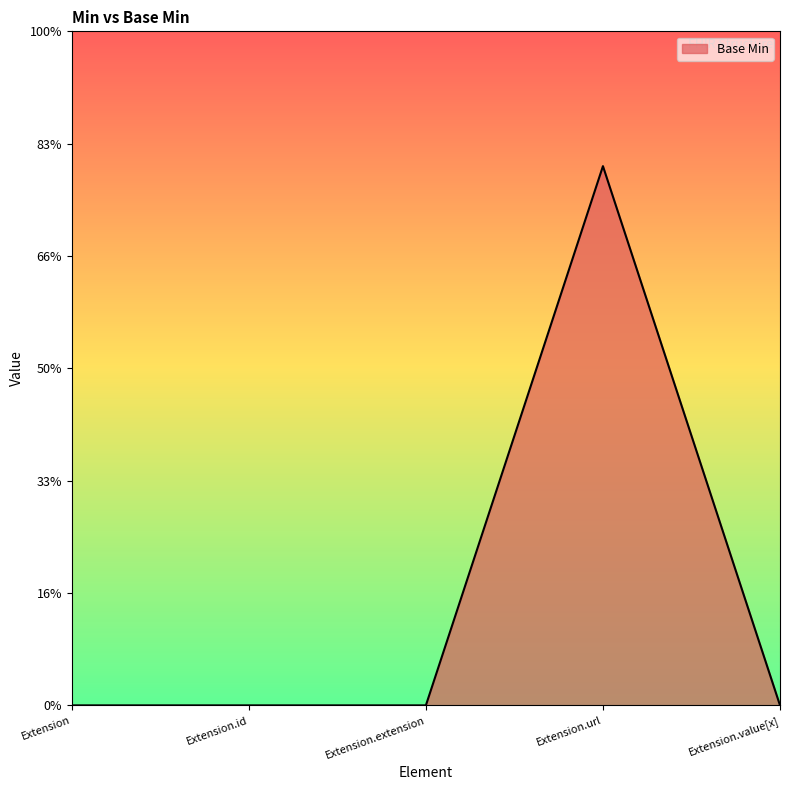

How many points are higher than both their immediate neighbors (excluding endpoints)?

1